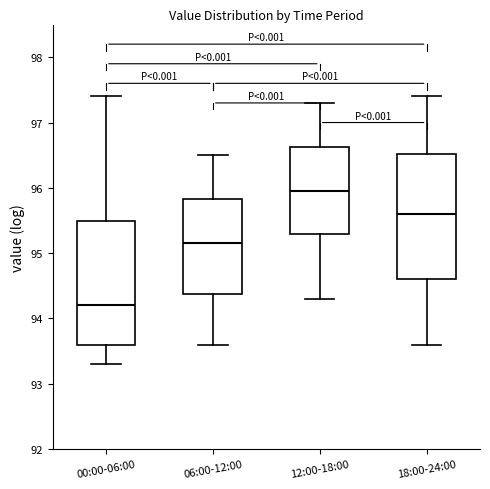

Reading left to right, read every box against the y-axis: the position of its median line, the range the box covers, and the ends of its whiskers. The values are not printed on the chart, so give them approximately, as read against the axis.

00:00-06:00: median 94.2, box 93.6 to 95.5, whiskers 93.3 to 97.4
06:00-12:00: median 95.2, box 94.4 to 95.8, whiskers 93.6 to 96.5
12:00-18:00: median 96.0, box 95.3 to 96.6, whiskers 94.3 to 97.3
18:00-24:00: median 95.6, box 94.6 to 96.5, whiskers 93.6 to 97.4